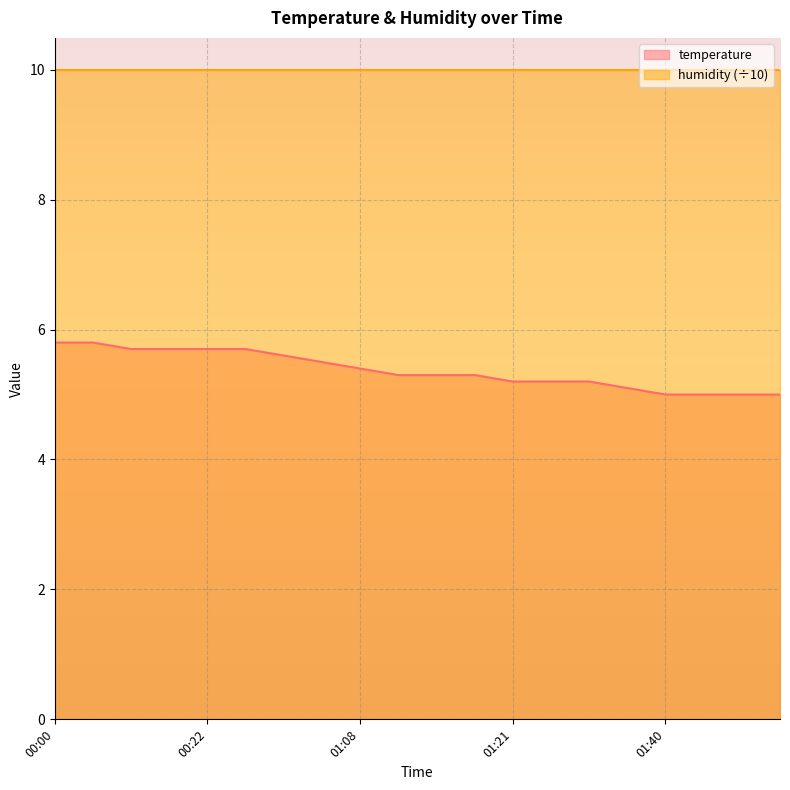

Which label corresponds to the smallest value in the chart?

01:40